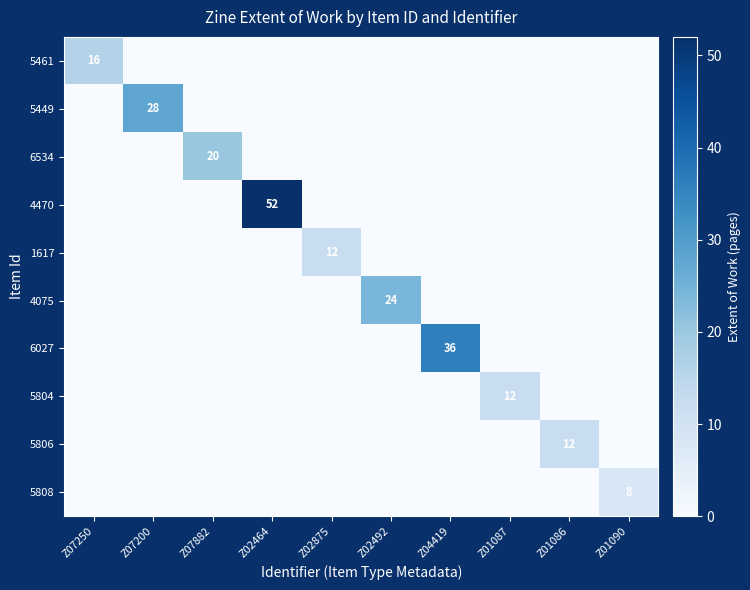

The 4470 series shows 80 at Z02464. True or false?

False